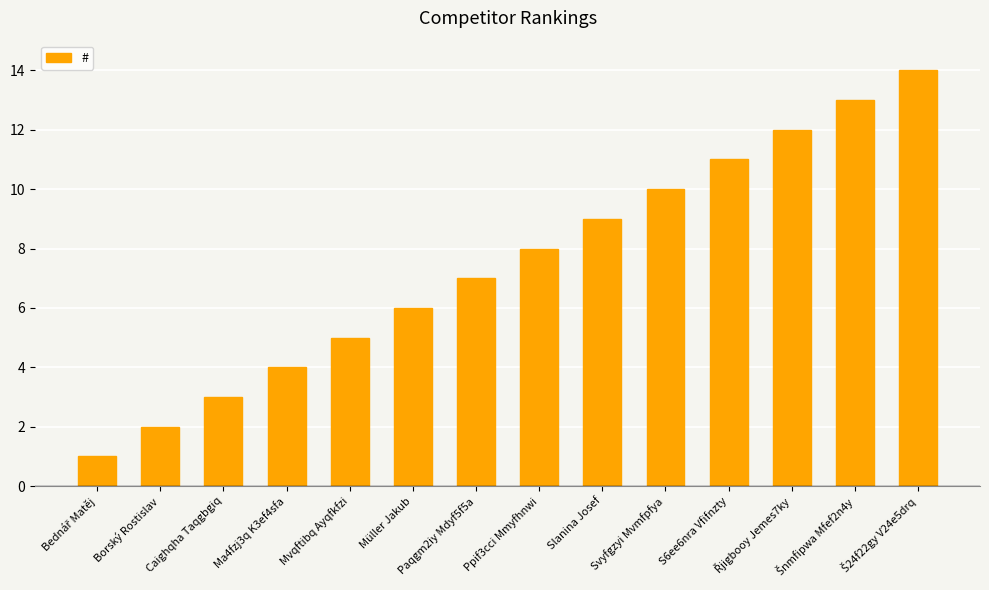

Reading left to right, list all the values displayed in this chart.

1	2	3	4	5	6	7	8	9	10	11	12	13	14